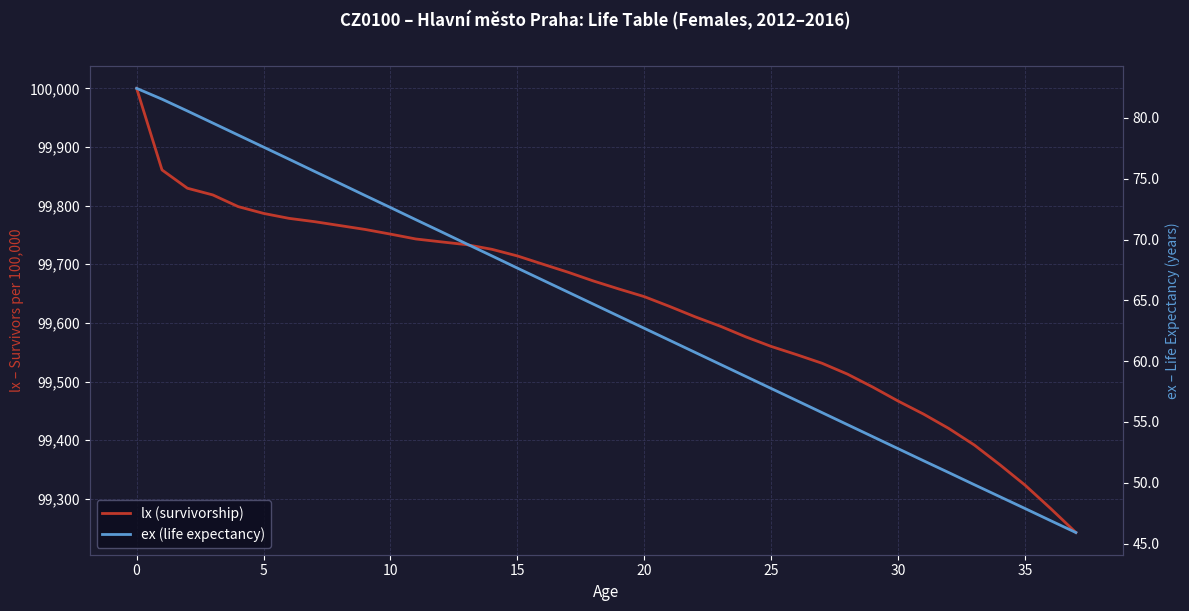

List the series in order of their peak value, highest first.

lx (survivorship), ex (life expectancy)